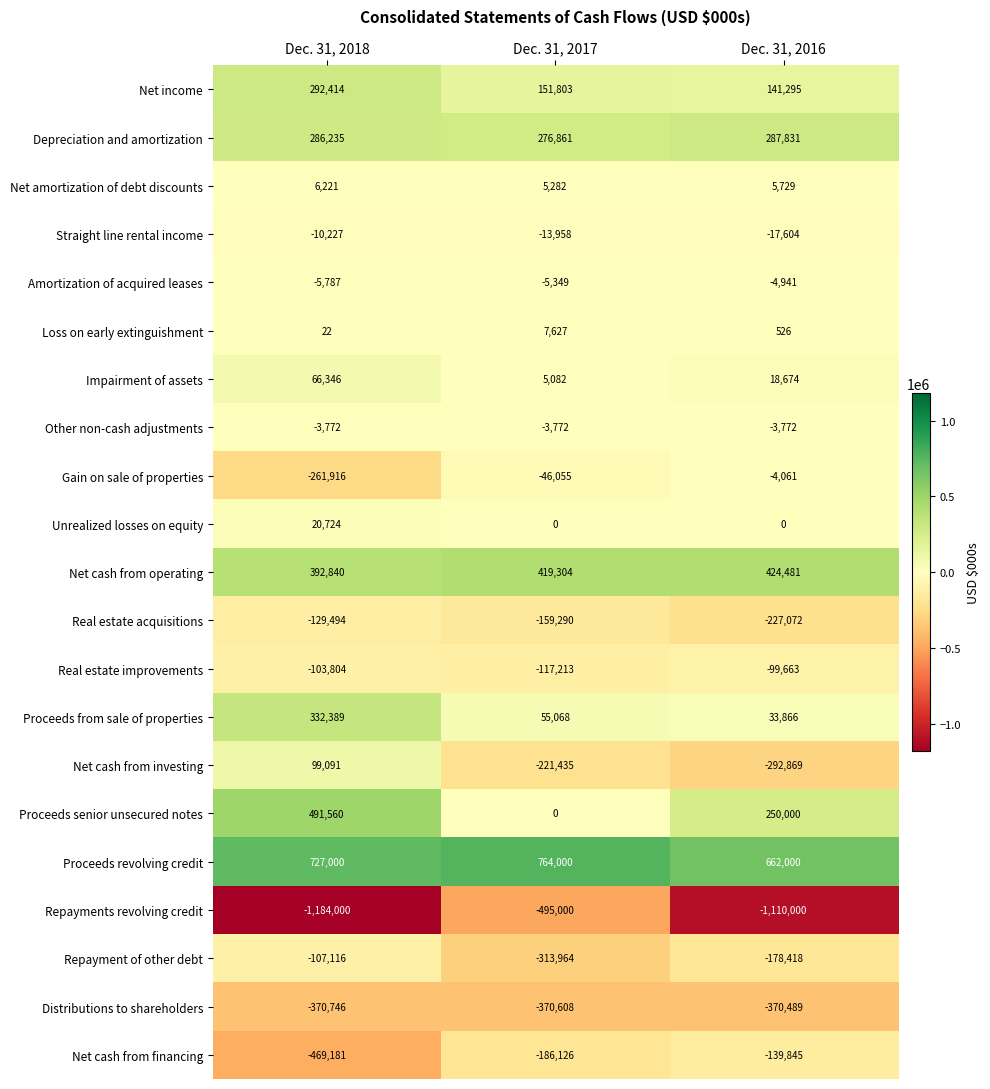

At which category is the sum across all series the highest?

Dec. 31, 2018